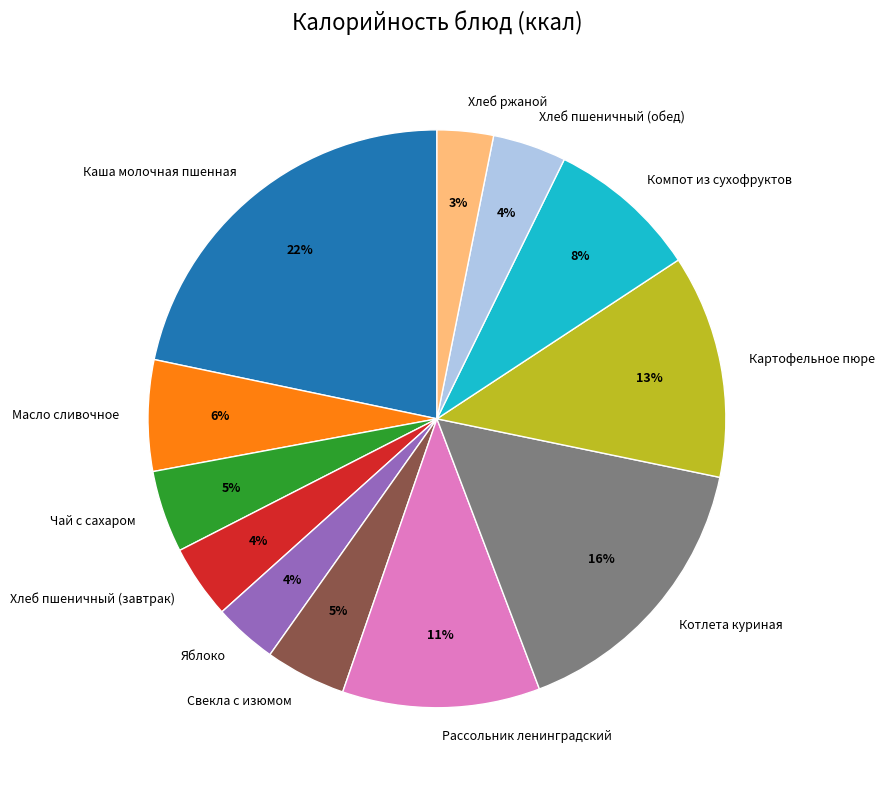

Approximately how many times larger is the value at Рассольник ленинградский compared to Масло сливочное?

1.8